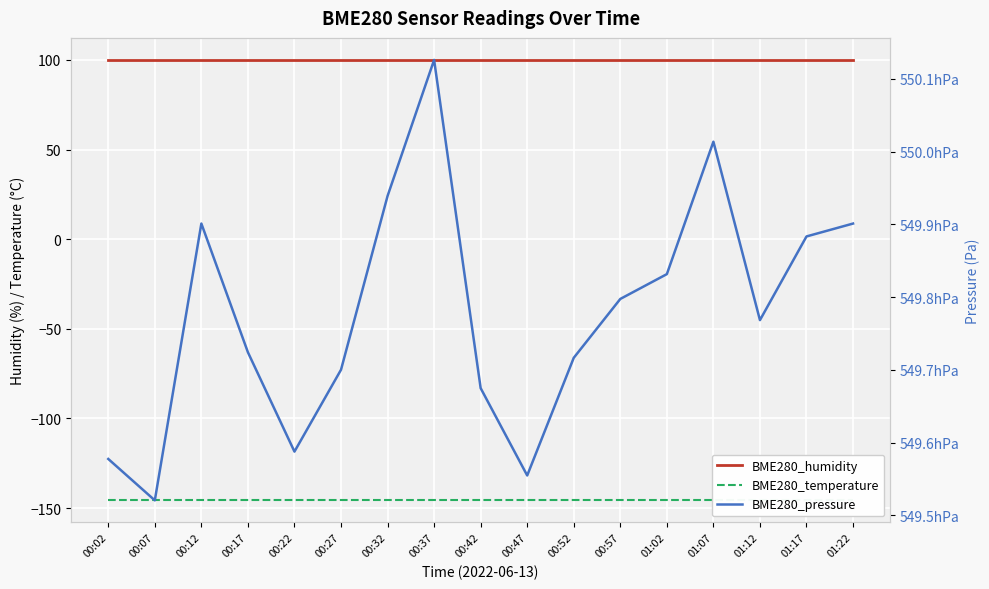

Reading right to left, what are all the values shown in this chart?

BME280_humidity: 01:22=100.0	01:17=100.0	01:12=100.0	01:07=100.0	01:02=100.0	00:57=100.0	00:52=100.0	00:47=100.0	00:42=100.0	00:37=100.0	00:32=100.0	00:27=100.0	00:22=100.0	00:17=100.0	00:12=100.0	00:07=100.0	00:02=100.0
BME280_temperature: 01:22=-145.7	01:17=-145.7	01:12=-145.7	01:07=-145.7	01:02=-145.7	00:57=-145.7	00:52=-145.7	00:47=-145.7	00:42=-145.7	00:37=-145.7	00:32=-145.7	00:27=-145.7	00:22=-145.7	00:17=-145.7	00:12=-145.7	00:07=-145.7	00:02=-145.7
BME280_pressure: 01:22=54990.1	01:17=54988.3	01:12=54976.8	01:07=55001.3	01:02=54983.2	00:57=54979.7	00:52=54971.7	00:47=54955.5	00:42=54967.5	00:37=55012.6	00:32=54993.9	00:27=54970.0	00:22=54958.8	00:17=54972.4	00:12=54990.1	00:07=54952.1	00:02=54957.8